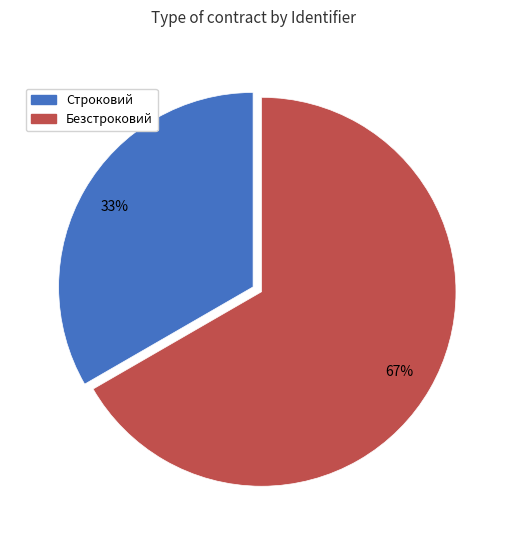

How many segments does this pie chart have?

2